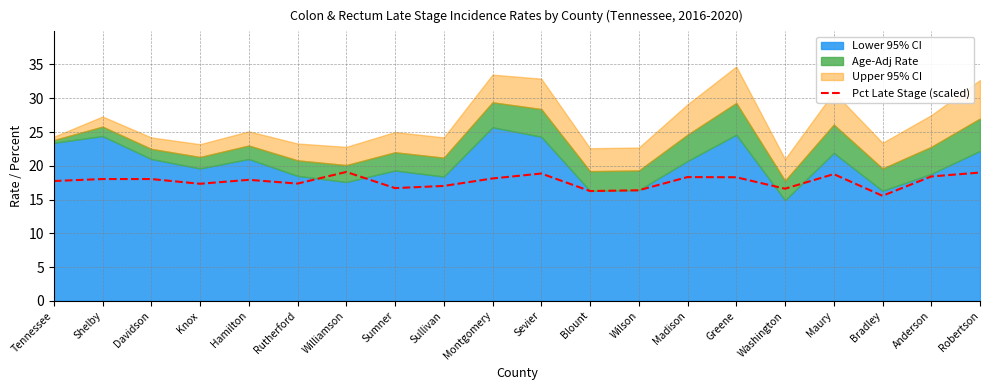

True or false: the data shows 27.8 at Madison.

False